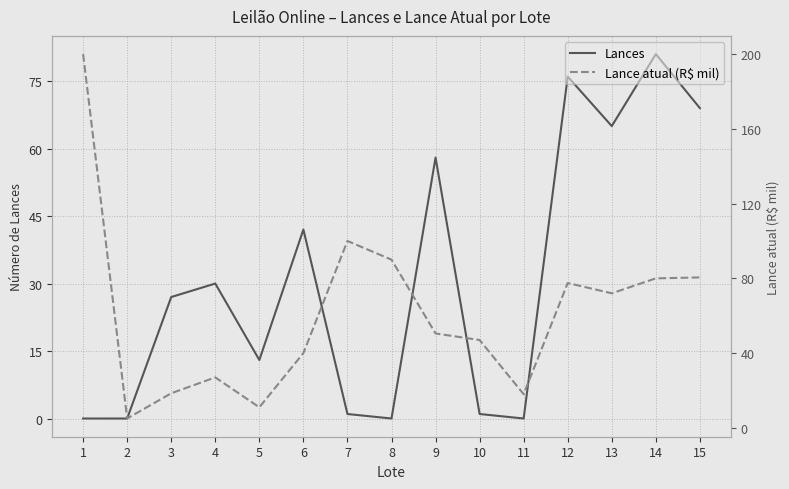

Reading left to right, what are all the values shown in this chart?

Lances: 0.0	0.0	27.0	30.0	13.0	42.0	1.0	0.0	58.0	1.0	0.0	76.0	65.0	81.0	69.0
Lance atual (R$ mil): 200.0	5.0	18.5	27.0	11.0	40.0	100.0	90.0	50.5	47.0	18.0	77.5	72.0	80.0	80.5